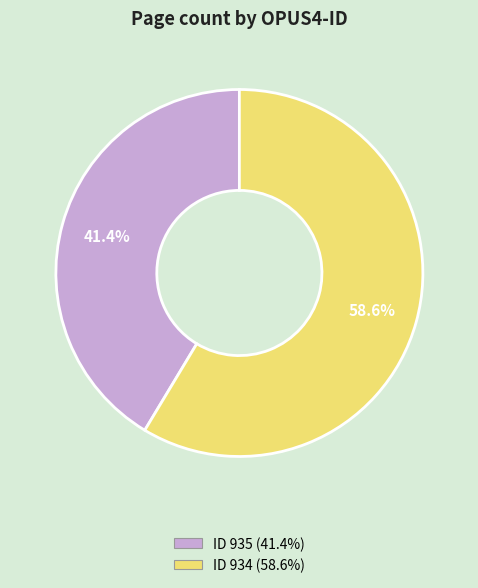

Does any single category account for the majority?

Yes